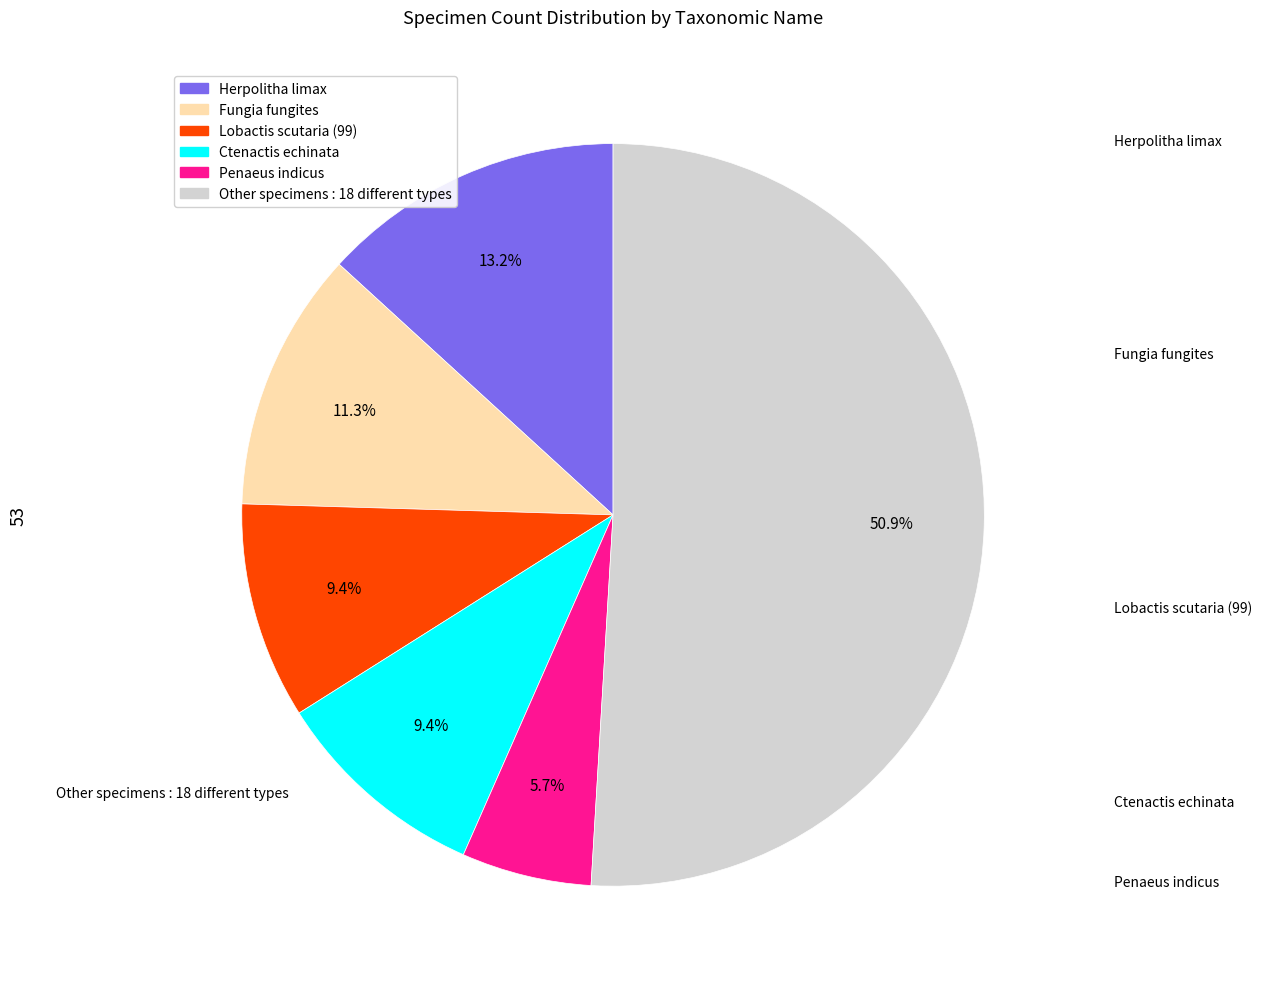

How many segments does this pie chart have?

6